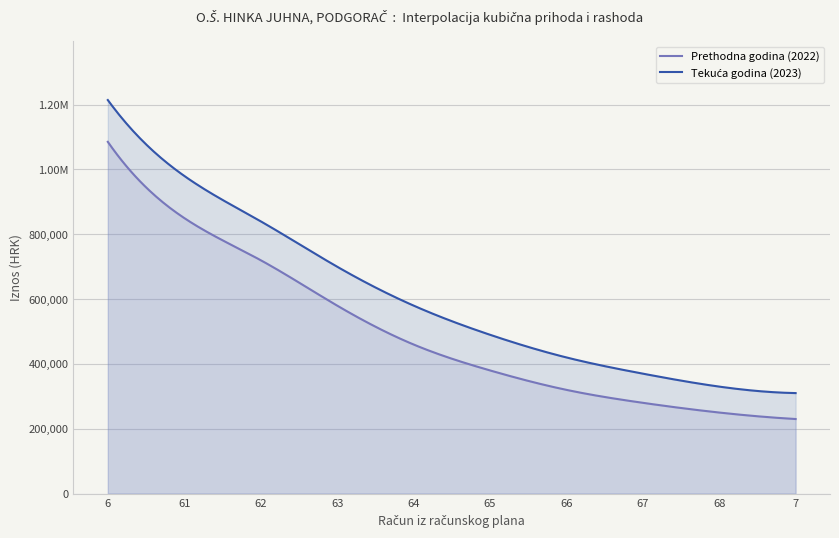

Which series has the widest spread of values?

Ostvareno u izvještajnom razdoblju tekuće godine